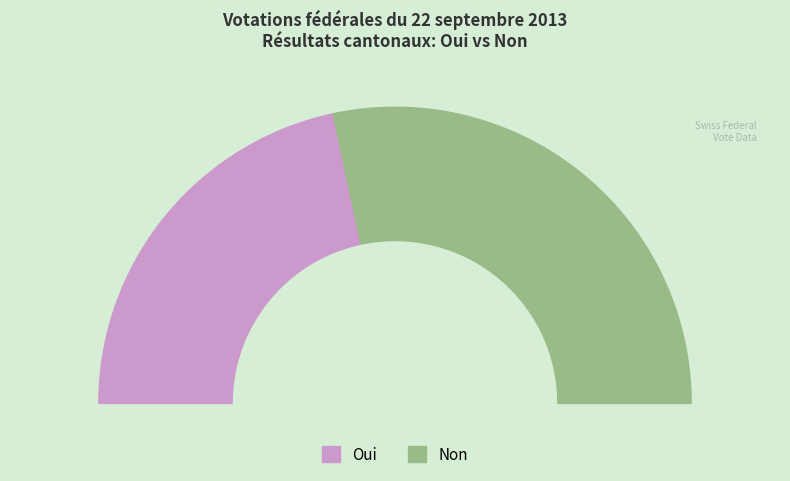

Rank the categories by value from lowest to highest.

Oui, Non